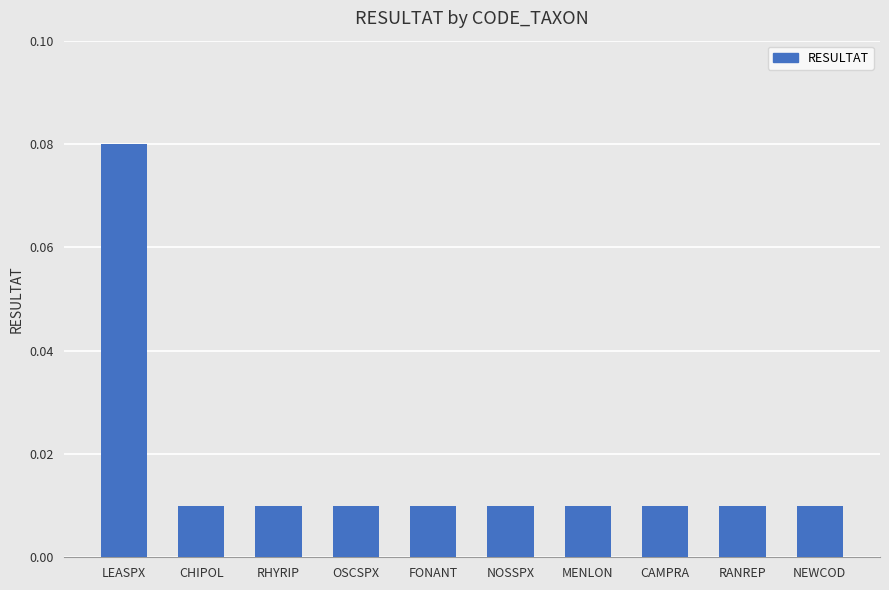

Are the bars horizontal?

No